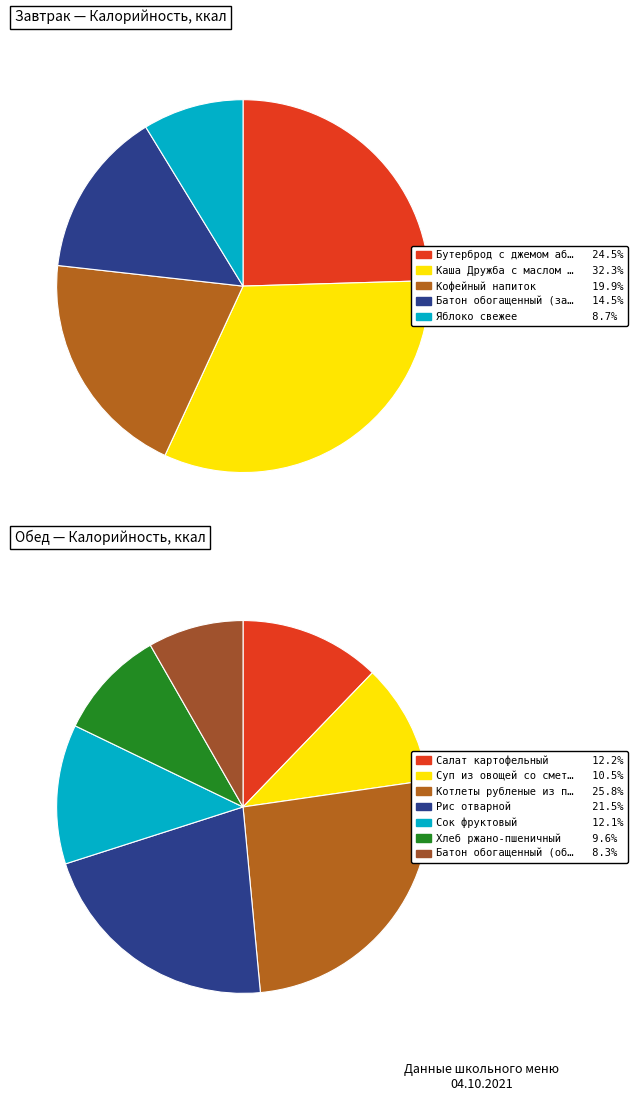

How many segments does this pie chart have?

12